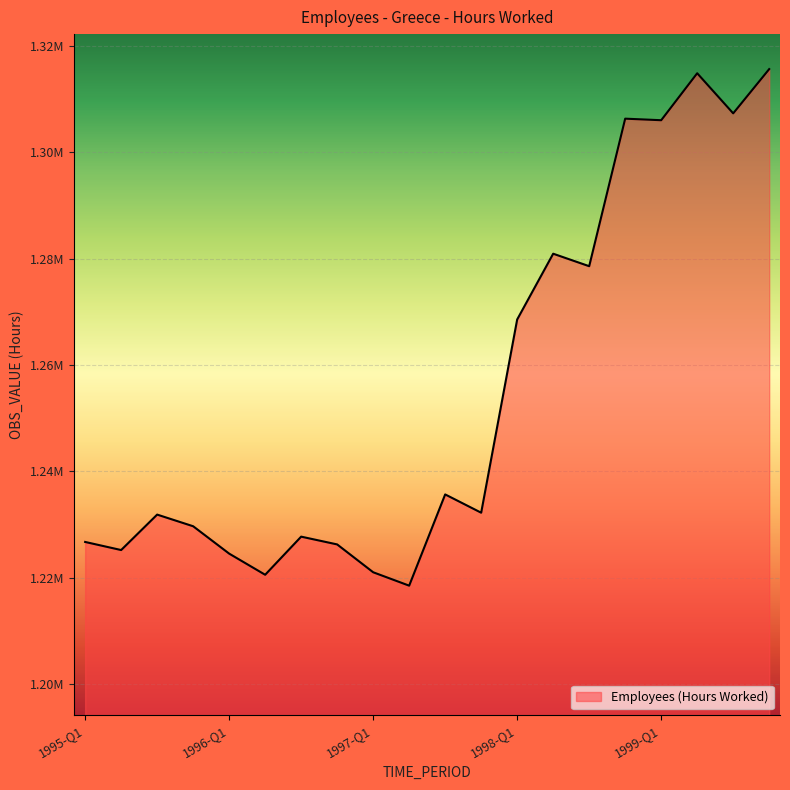

Is this an area chart (filled region under the line)?

Yes